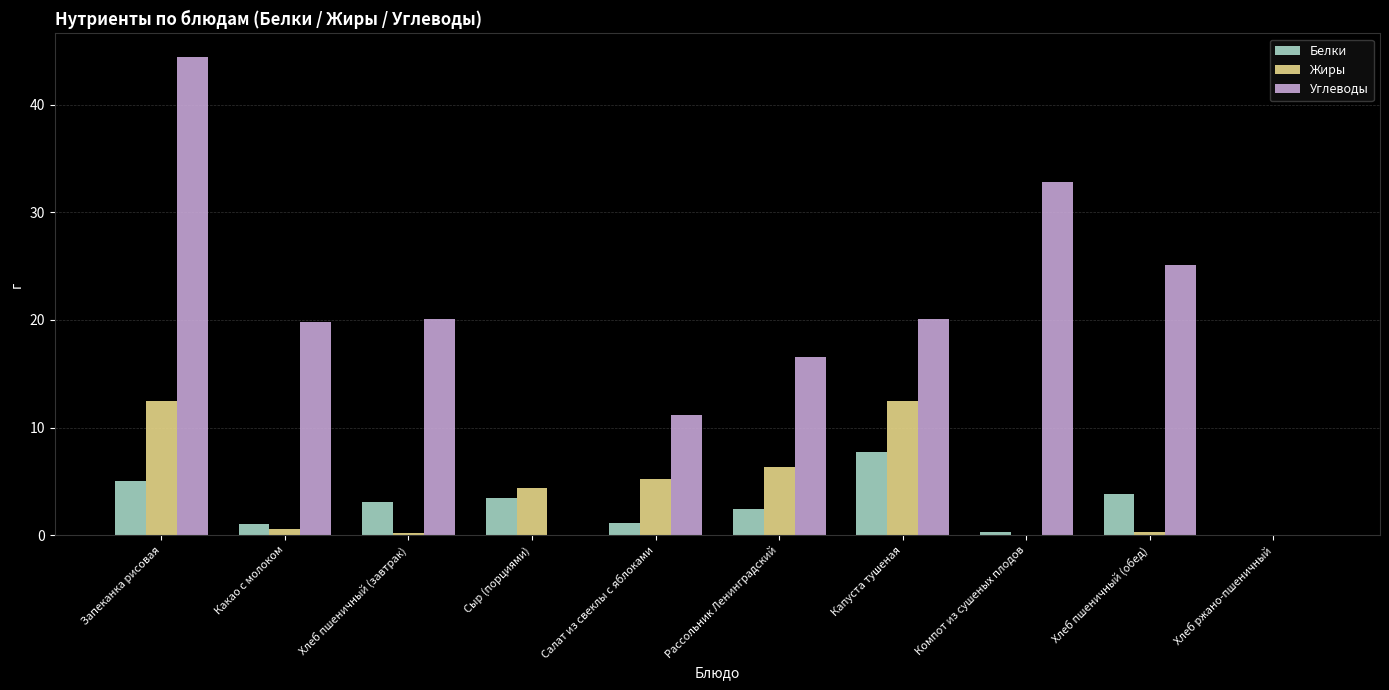

Which series has the largest total across all categories?

Углеводы